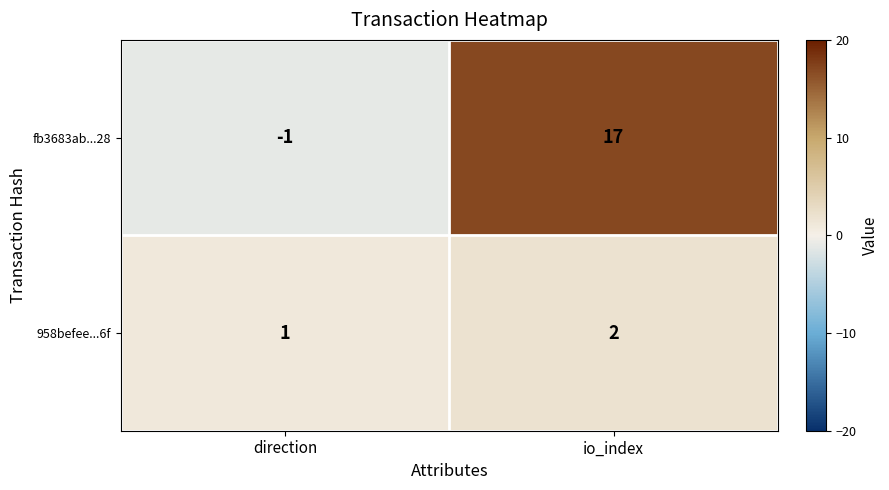

At which category is the sum across all series the highest?

io_index